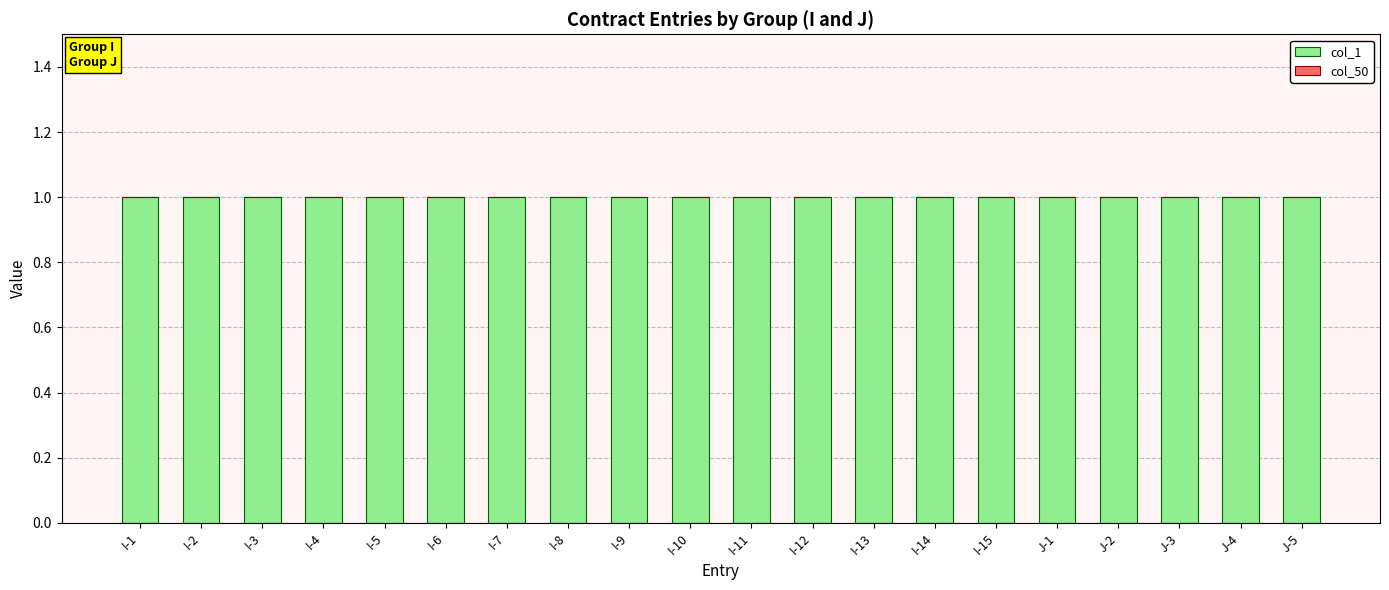

Does the chart contain any negative values?

No